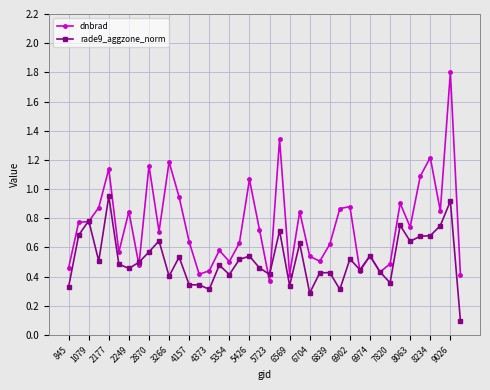

What is the sum of all rade9_aggzone_norm values?

20.6